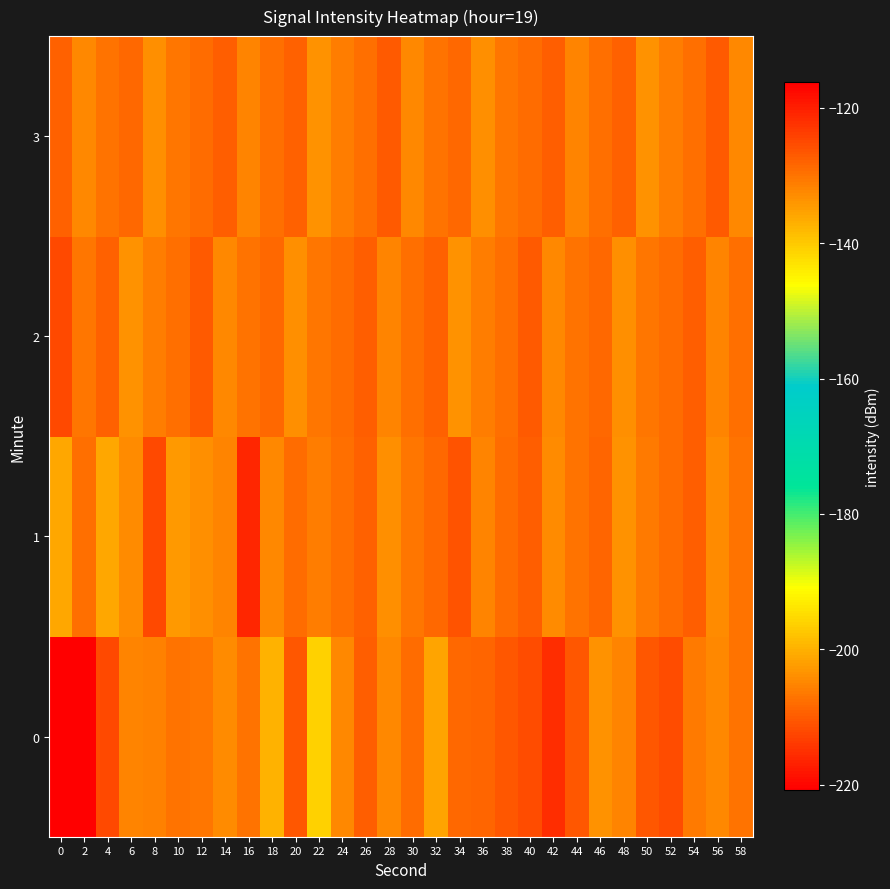

Reading left to right, extract all data points from this chart.

0: 0=-220.9	2=-116.2	4=-125.0	6=-132.0	8=-131.6	10=-129.8	12=-130.5	14=-132.8	16=-130.1	18=-137.4	20=-126.7	22=-140.8	24=-132.3	26=-127.6	28=-132.5	30=-129.1	32=-135.7	34=-128.5	36=-128.4	38=-126.5	40=-125.4	42=-121.7	44=-126.5	46=-133.4	48=-132.0	50=-126.6	52=-125.5	54=-130.8	56=-132.2	58=-129.9
1: 0=-136.2	2=-129.4	4=-136.2	6=-133.0	8=-125.1	10=-134.2	12=-133.1	14=-132.1	16=-120.8	18=-132.4	20=-128.9	22=-131.2	24=-129.5	26=-127.8	28=-133.1	30=-130.4	32=-128.7	34=-126.3	36=-131.8	38=-129.1	40=-127.4	42=-132.7	44=-130.0	46=-128.3	48=-133.6	50=-130.9	52=-129.2	54=-127.5	56=-132.8	58=-130.1
2: 0=-125.0	2=-130.5	4=-128.0	6=-133.5	8=-131.0	10=-129.5	12=-127.0	14=-132.5	16=-130.0	18=-128.5	20=-133.0	22=-130.5	24=-129.0	26=-127.5	28=-132.0	30=-129.5	32=-128.0	34=-133.5	36=-131.0	38=-129.5	40=-127.0	42=-132.5	44=-130.0	46=-128.5	48=-133.0	50=-130.5	52=-129.0	54=-127.5	56=-132.0	58=-129.5
3: 0=-128.0	2=-132.5	4=-130.0	6=-128.5	8=-133.0	10=-130.5	12=-129.0	14=-127.5	16=-132.0	18=-129.5	20=-128.0	22=-133.5	24=-131.0	26=-129.5	28=-127.0	30=-132.5	32=-130.0	34=-128.5	36=-133.0	38=-130.5	40=-129.0	42=-127.5	44=-132.0	46=-129.5	48=-128.0	50=-133.5	52=-131.0	54=-129.5	56=-127.0	58=-132.5